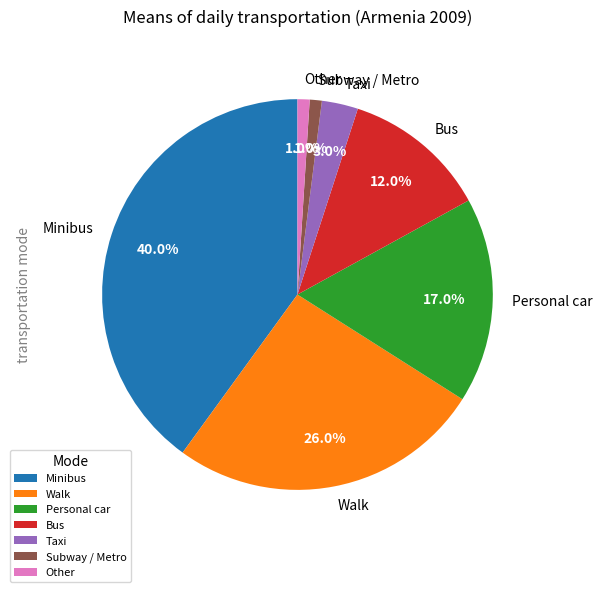

What is the largest slice in the pie chart?

Minibus